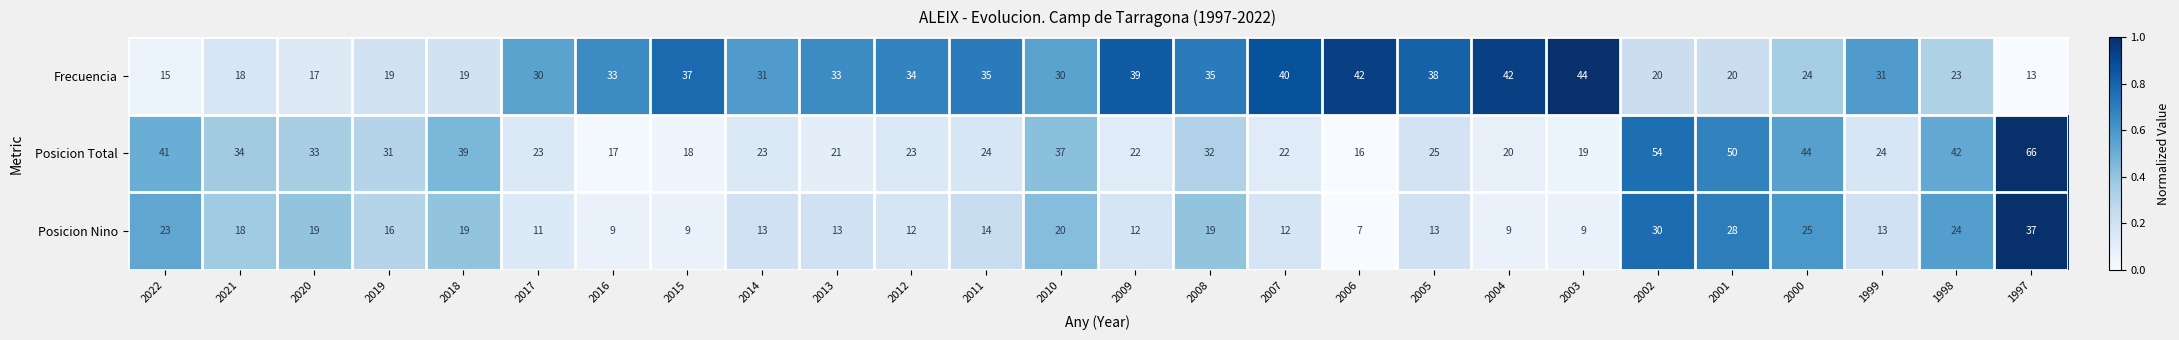

Which series has the widest spread of values?

Posicion Total